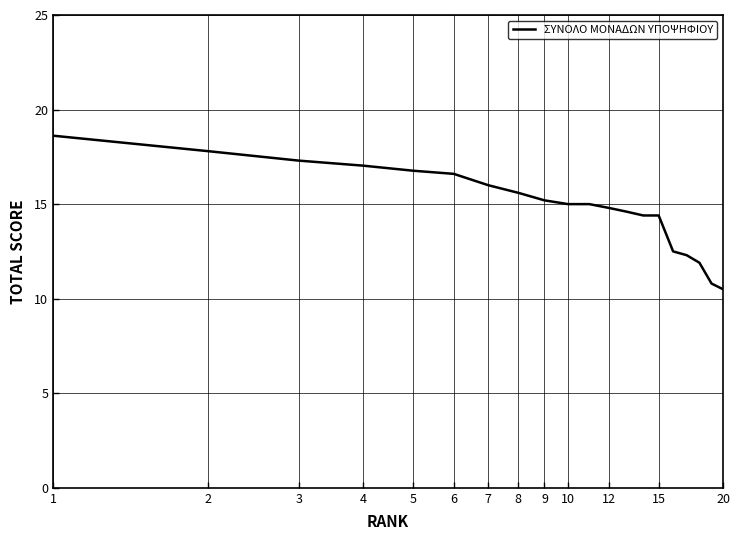

What is the difference between the maximum and minimum values?

8.1